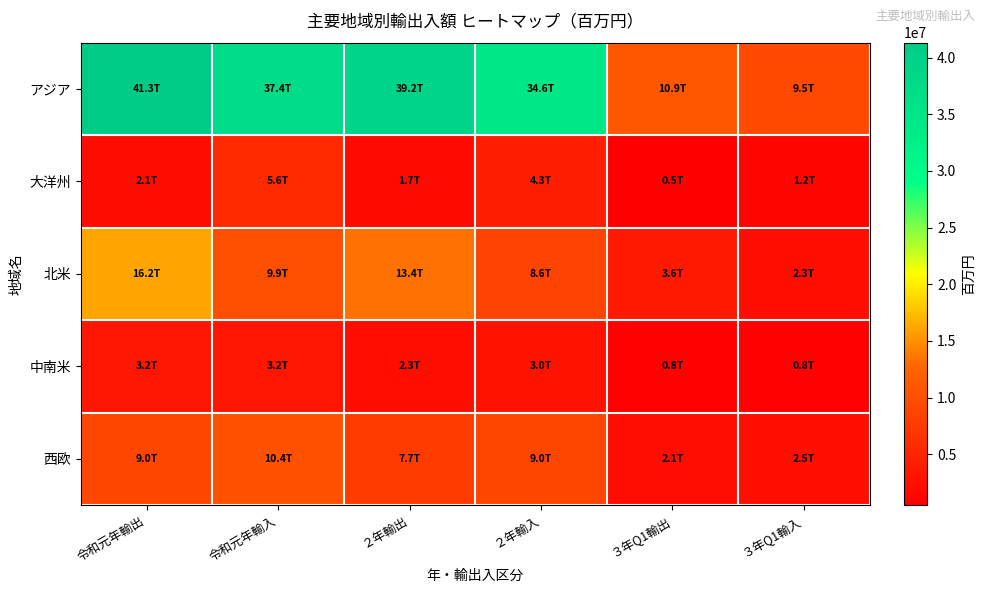

What is the maximum value shown in the chart?

41326804